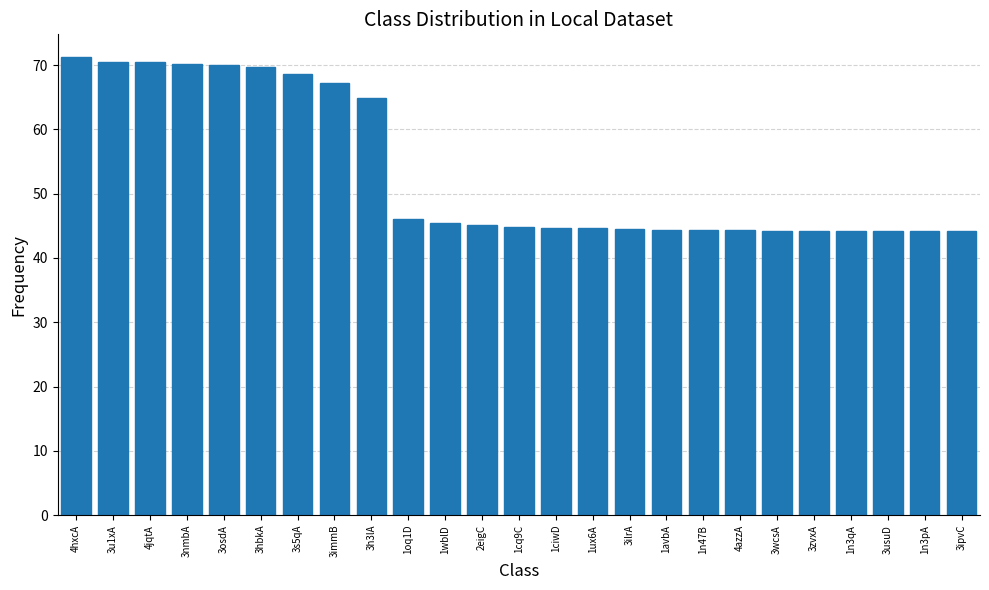

What is the label of the 20th bar from the left?

3wcsA